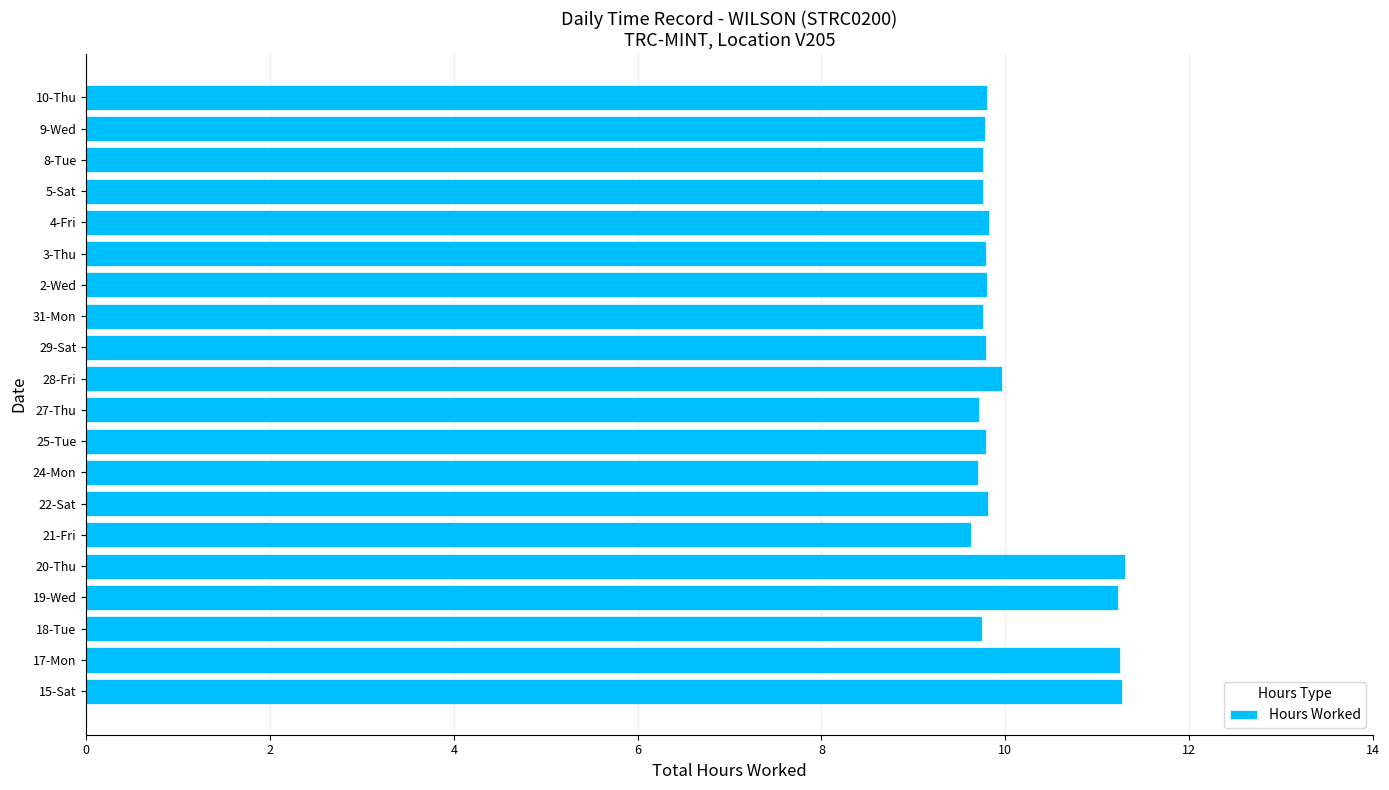

At which label is the value closest to 10?

28-Fri